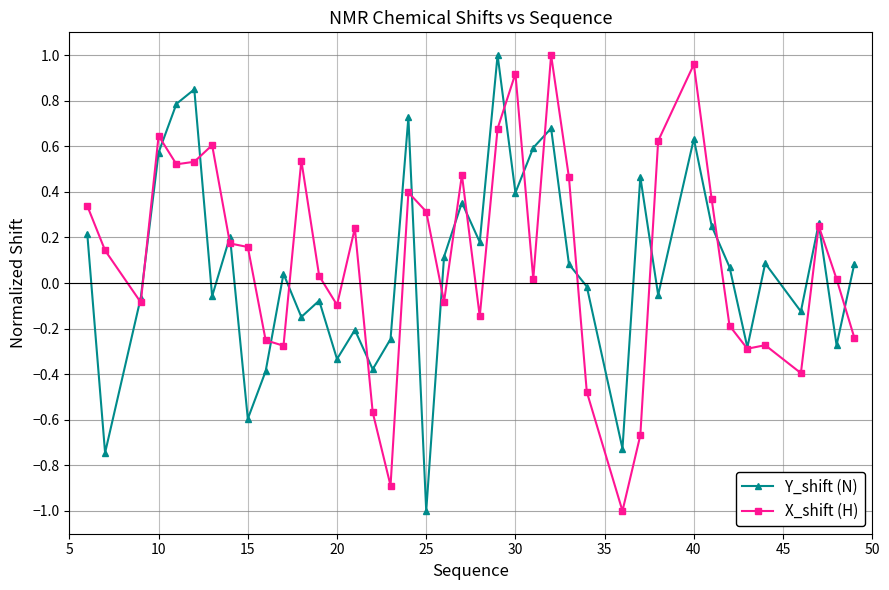

How many data points in X_shift (H) are above 0?

24